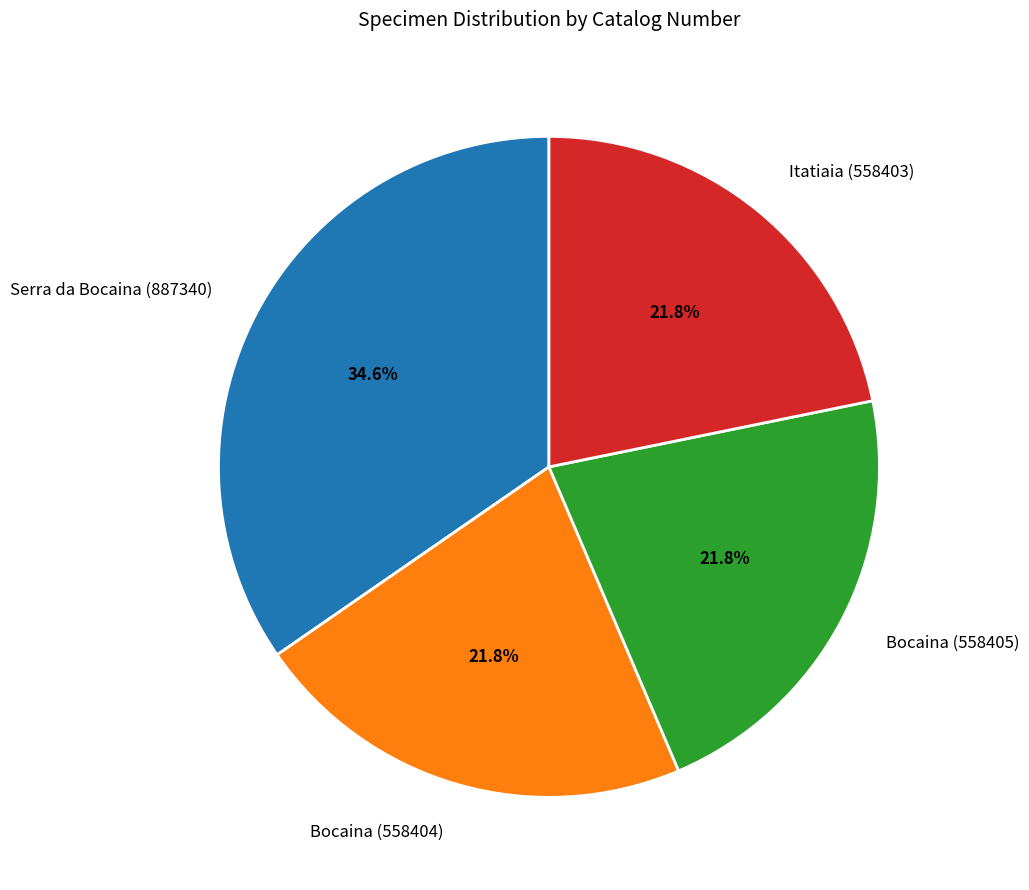

To the nearest percent, what is the average slice percentage?

25%